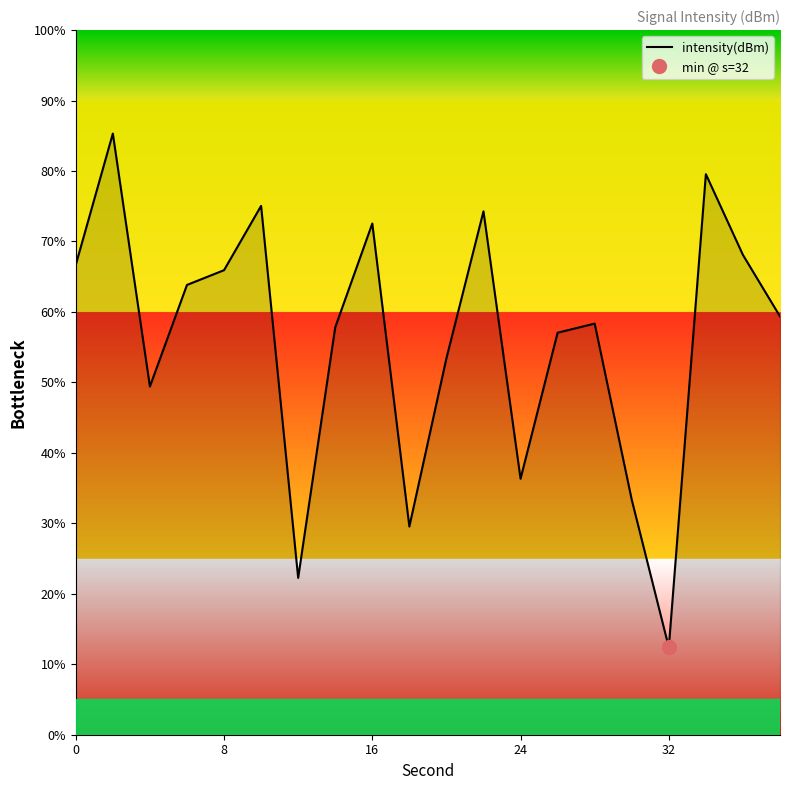

What is the lowest value of the intensity(dBm) series?

12.4